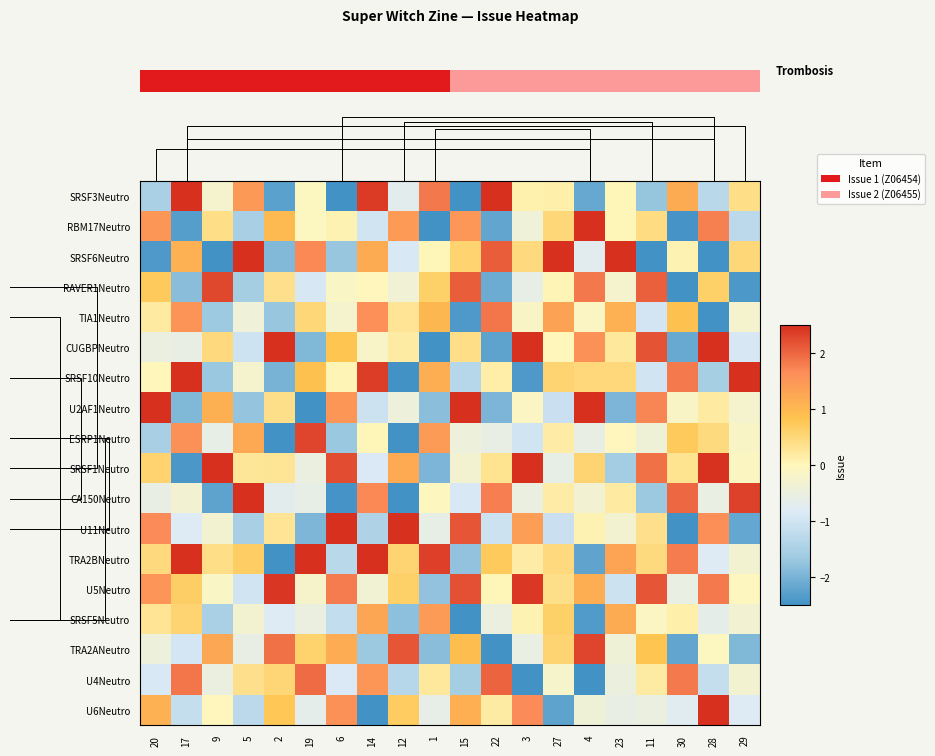

What is the minimum value for U11Neutro?

-2.7